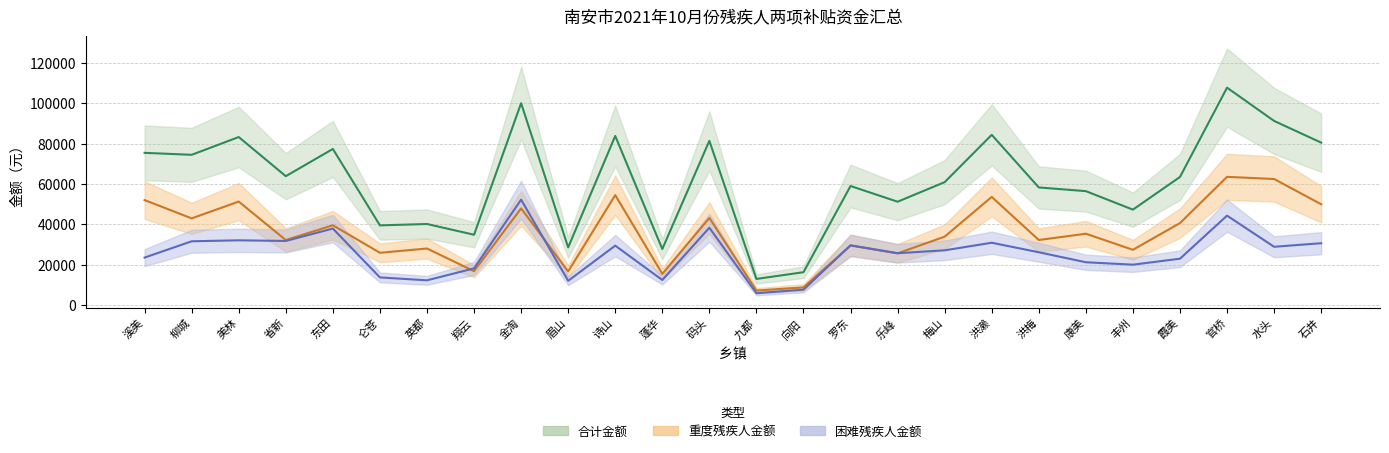

What is the spread (max minus min) of values at 九都?

7085